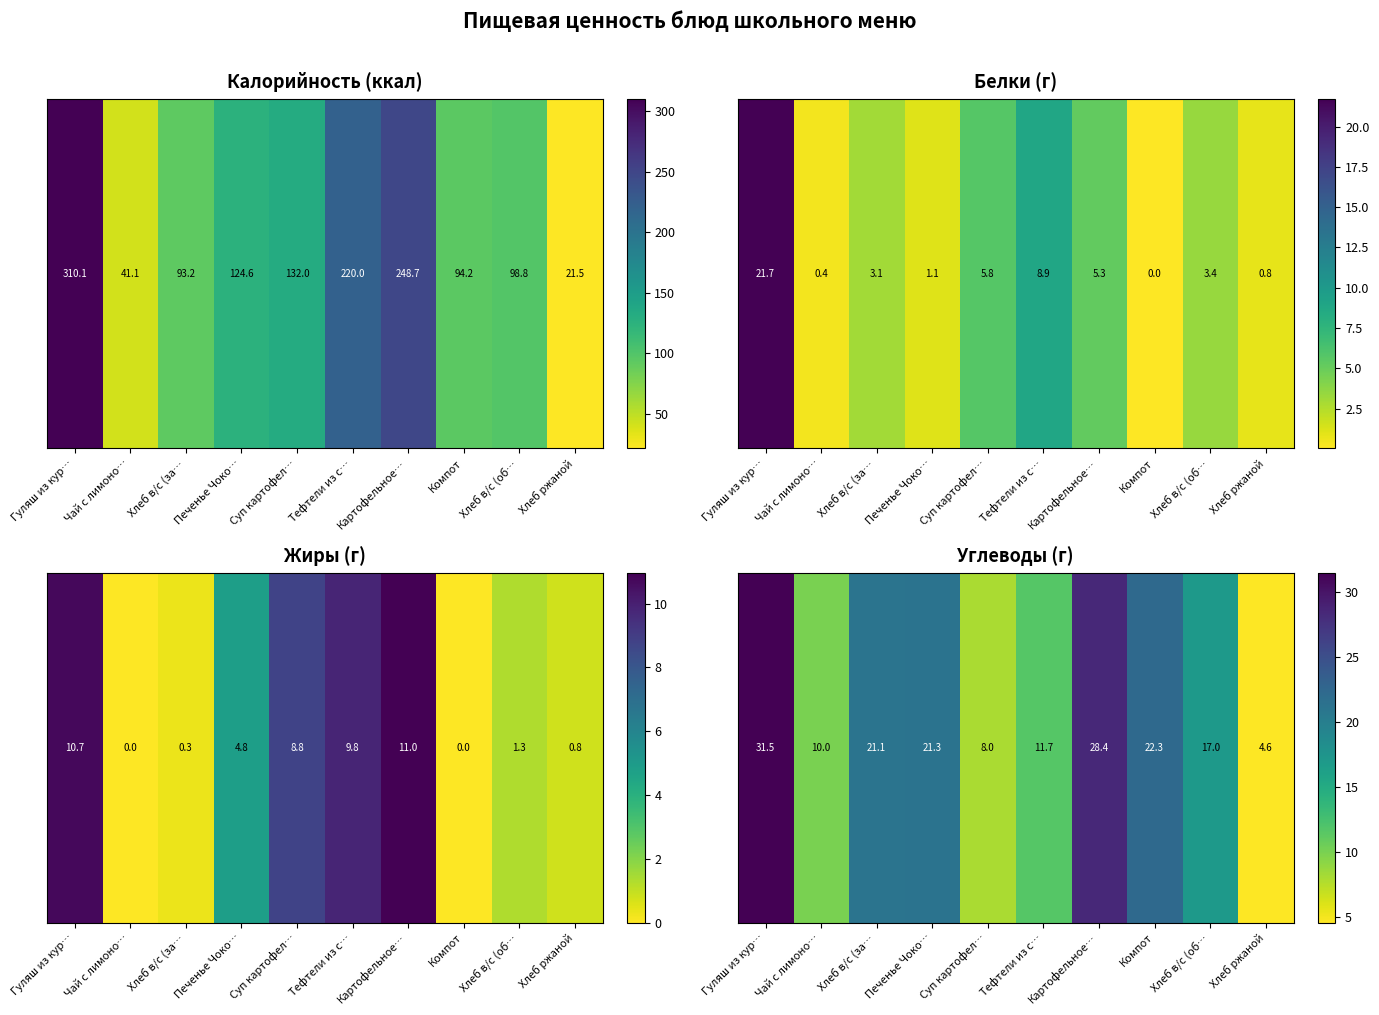

Which category has the lowest value across all series?

Хлеб ржаной